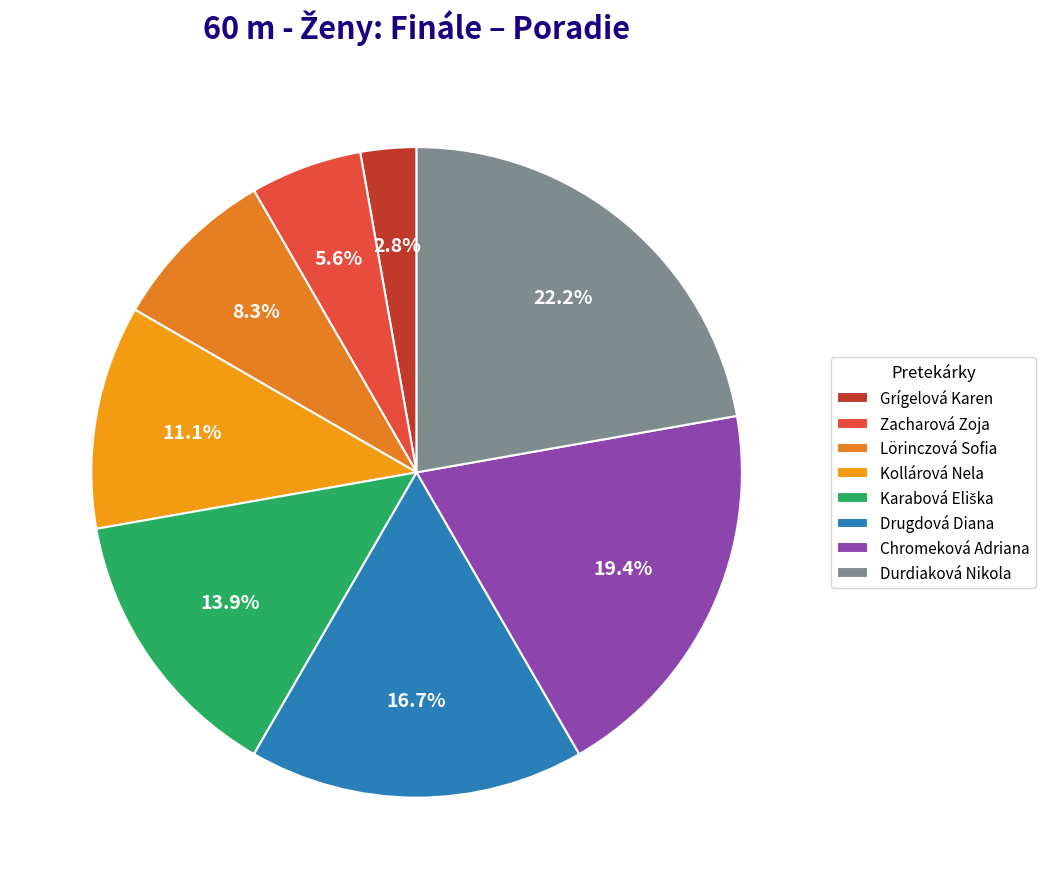

How many slices are in this pie chart?

8